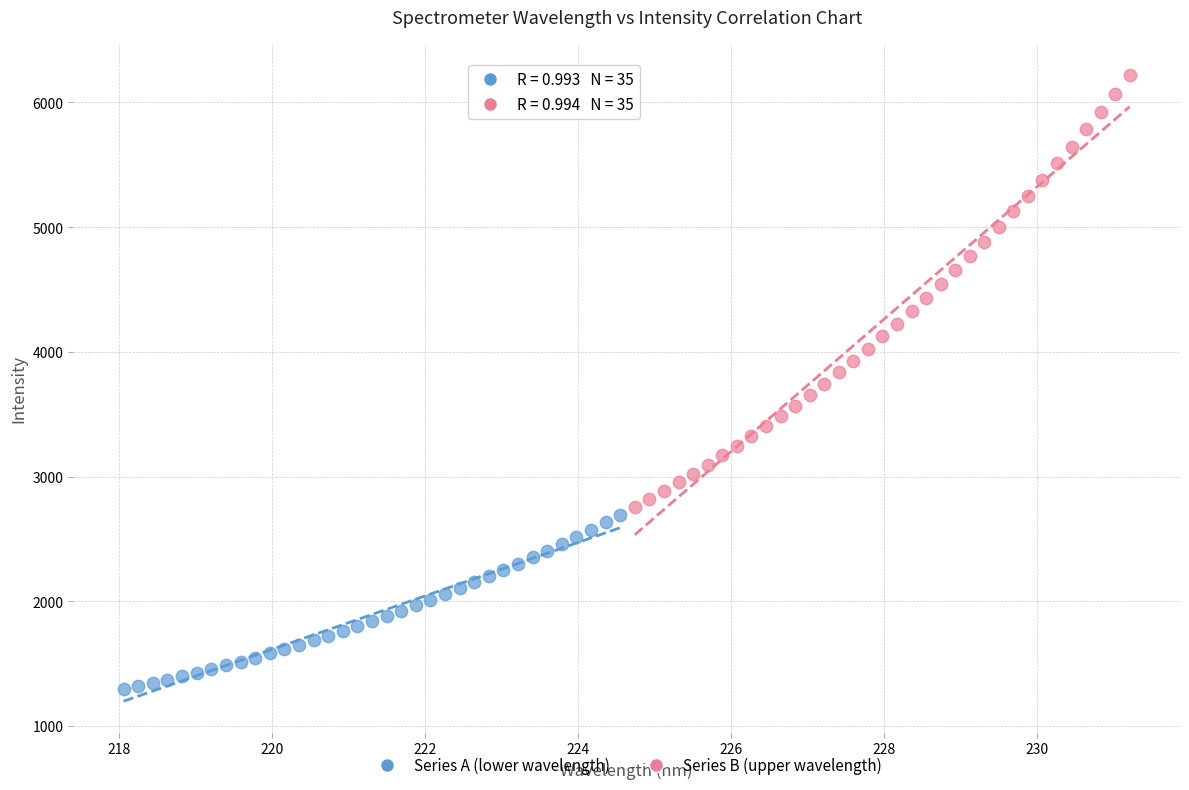

Which series reaches the minimum Y coordinate?

Series A (lower wavelength)